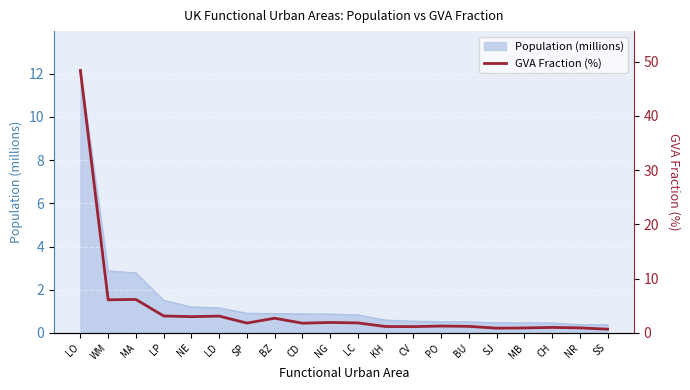

Approximately how many times larger is the value at SJ compared to CV?

0.8